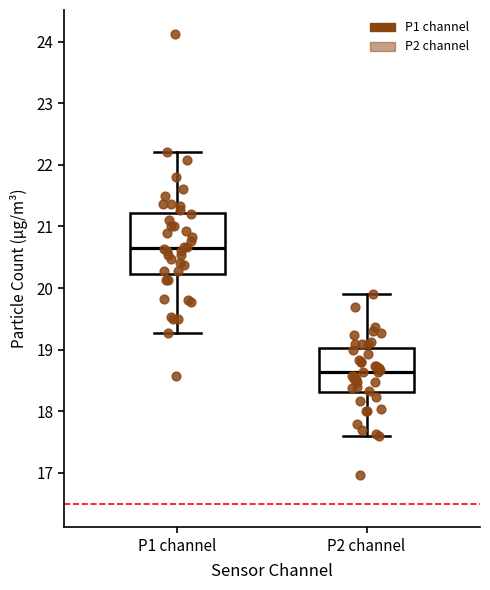

Which box's median line is the highest?

P1 channel